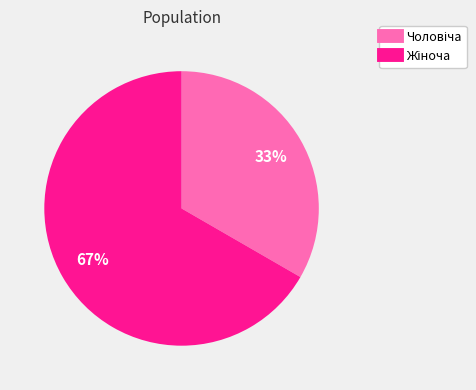

To the nearest percent, what is the average slice percentage?

50%